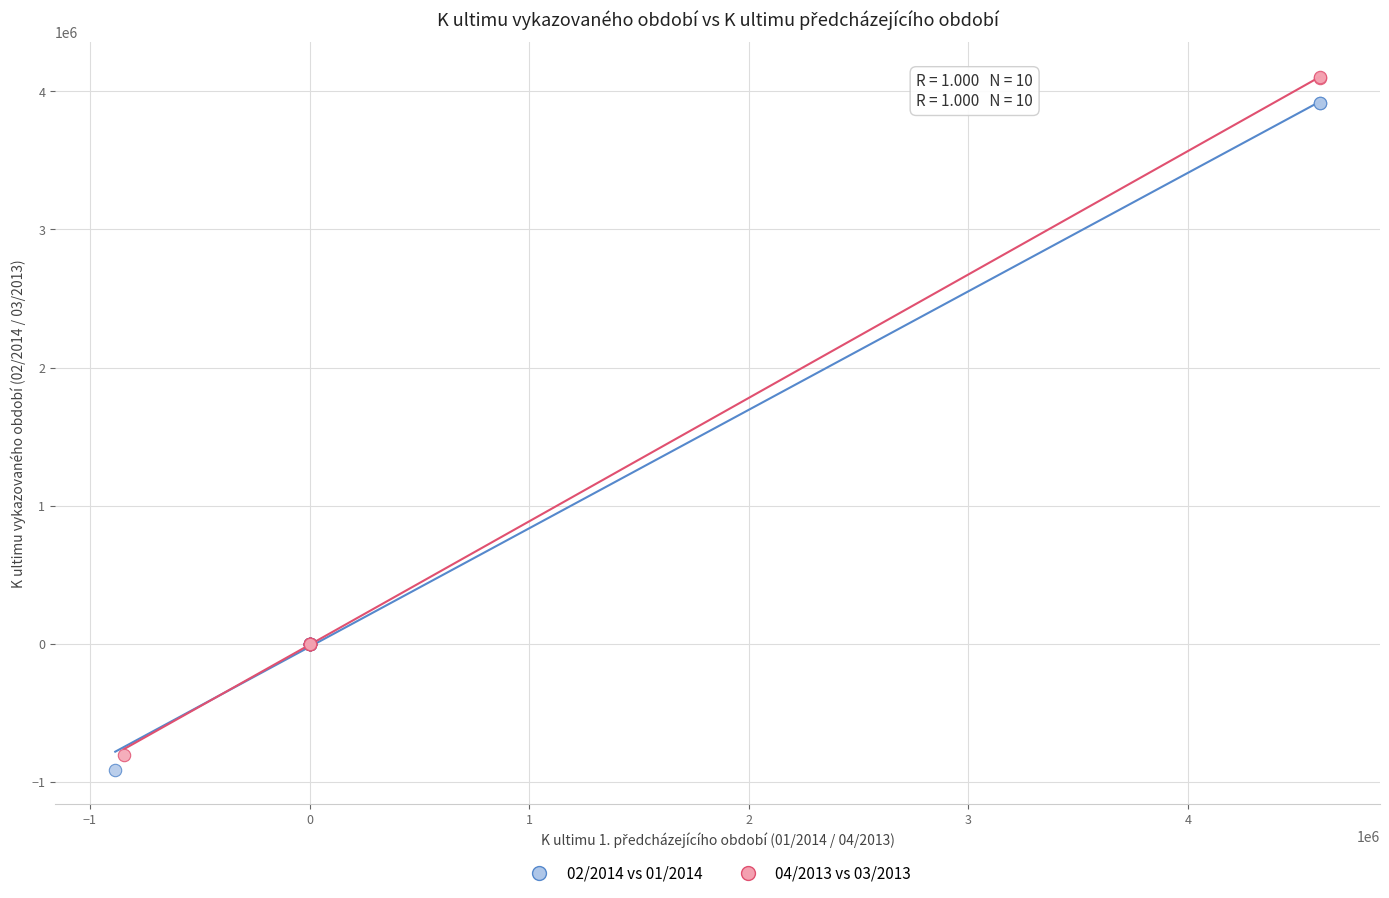

What are all the series names shown in the legend?

02/2014 vs 01/2014, 04/2013 vs 03/2013